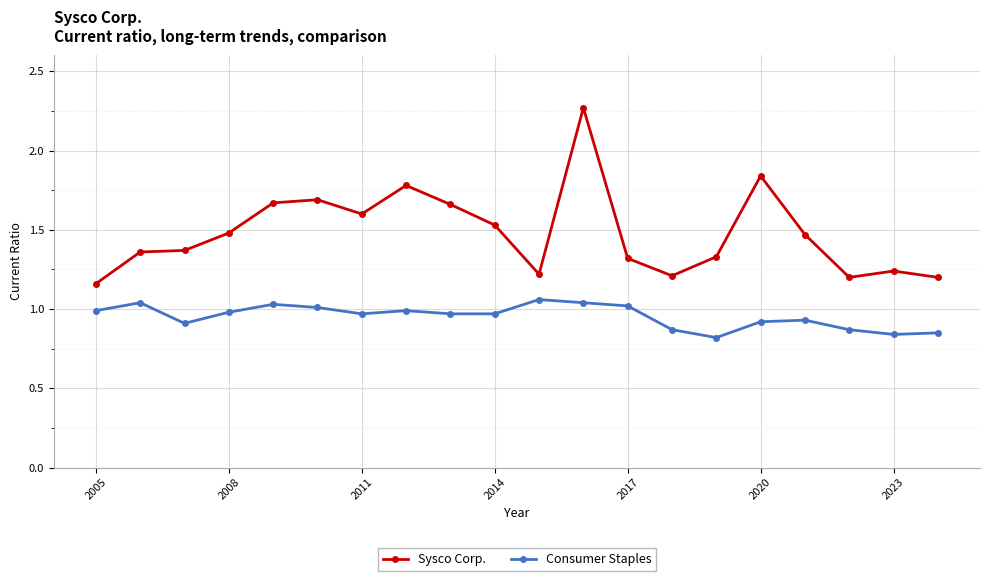

What is the sum of all Sysco Corp. values?

29.6